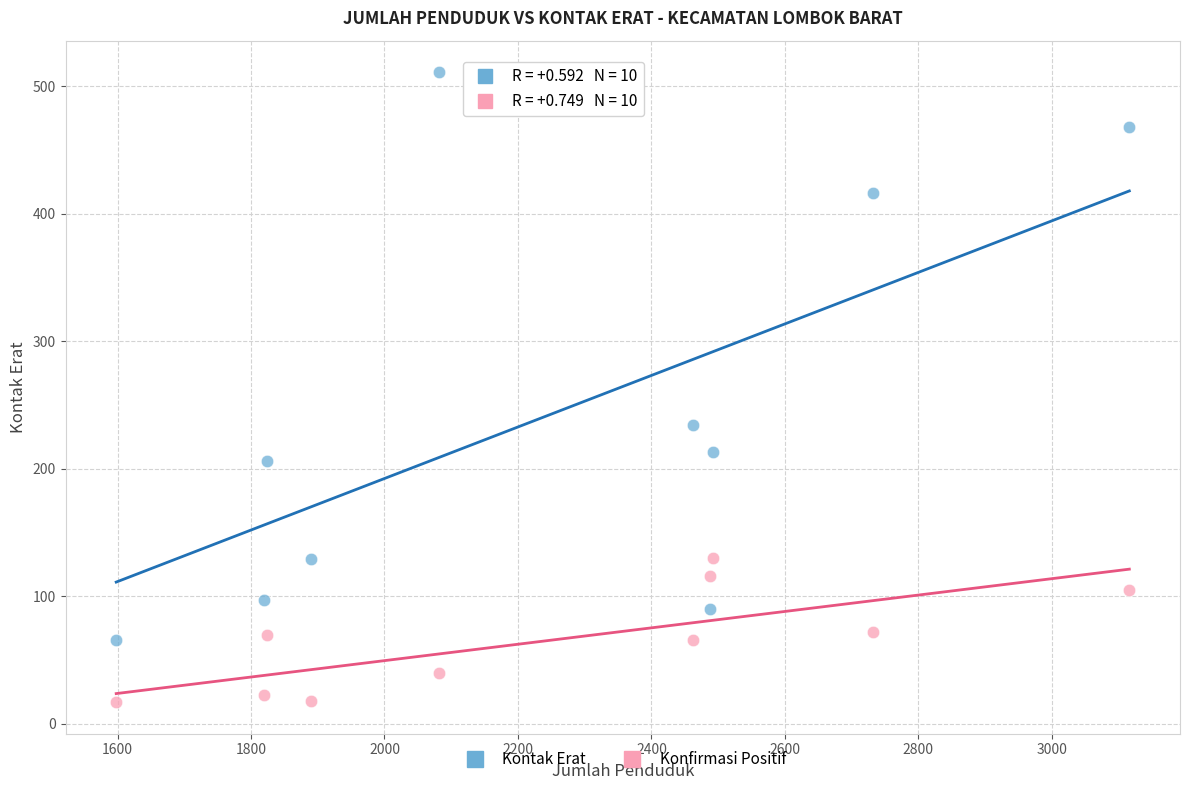

Across all data points, what is the range of X values (max minus min)?

1518